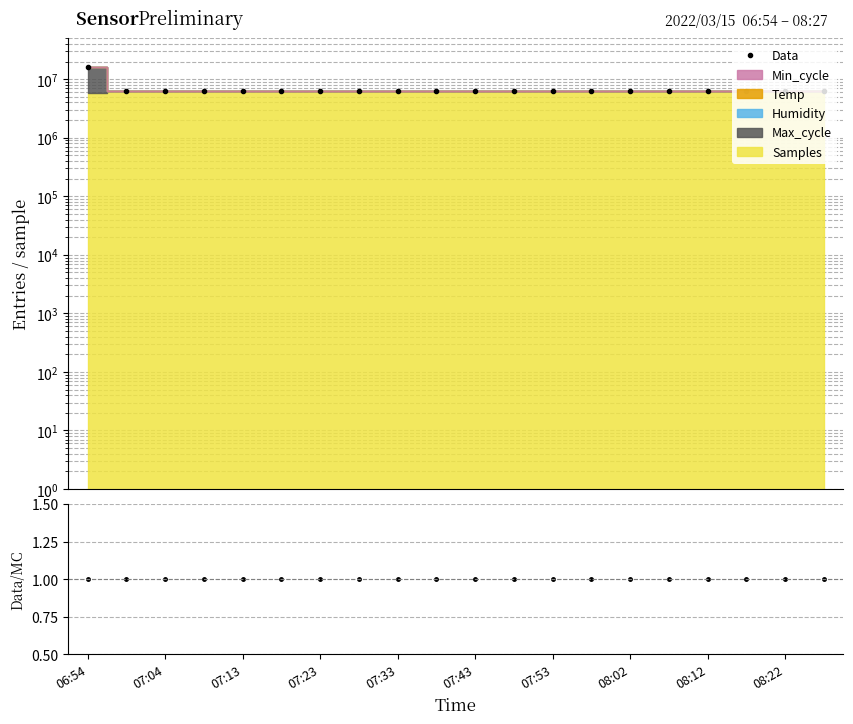

True or false: Data/MC has more than 1 interior local peaks.

False